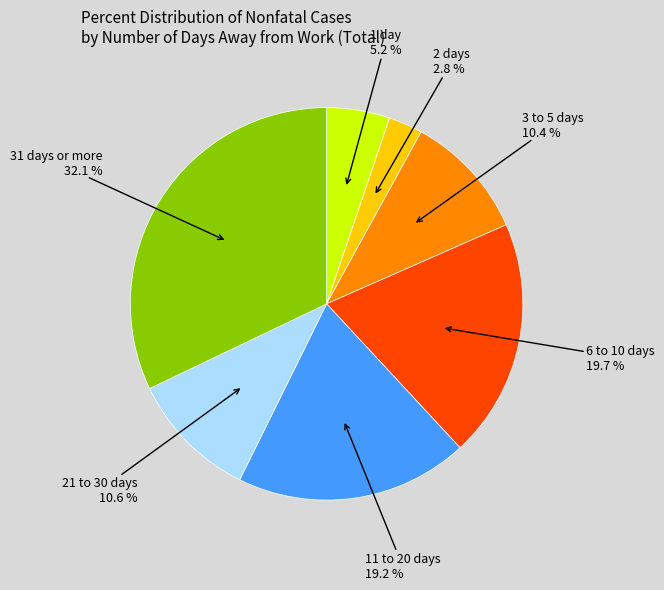

Which slice is the smallest?

2 days